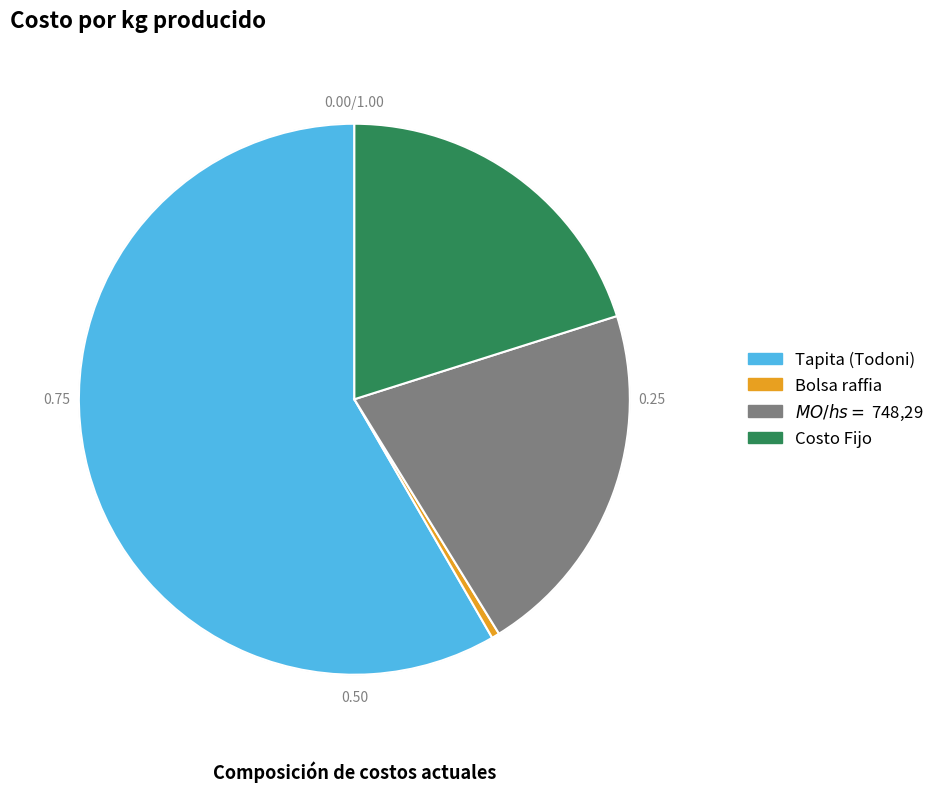

Which category has the biggest portion of the pie?

Tapita (Todoni)